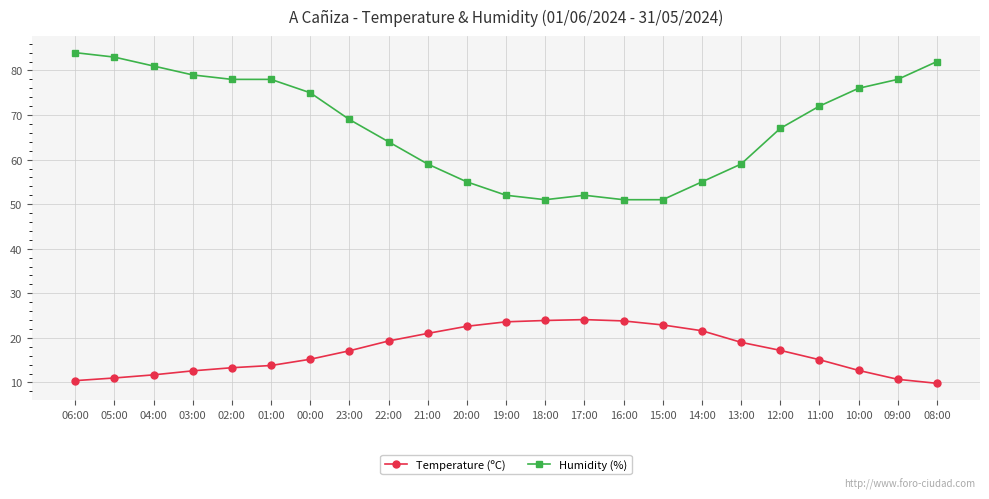

Does the chart display data point markers on the line(s)?

Yes